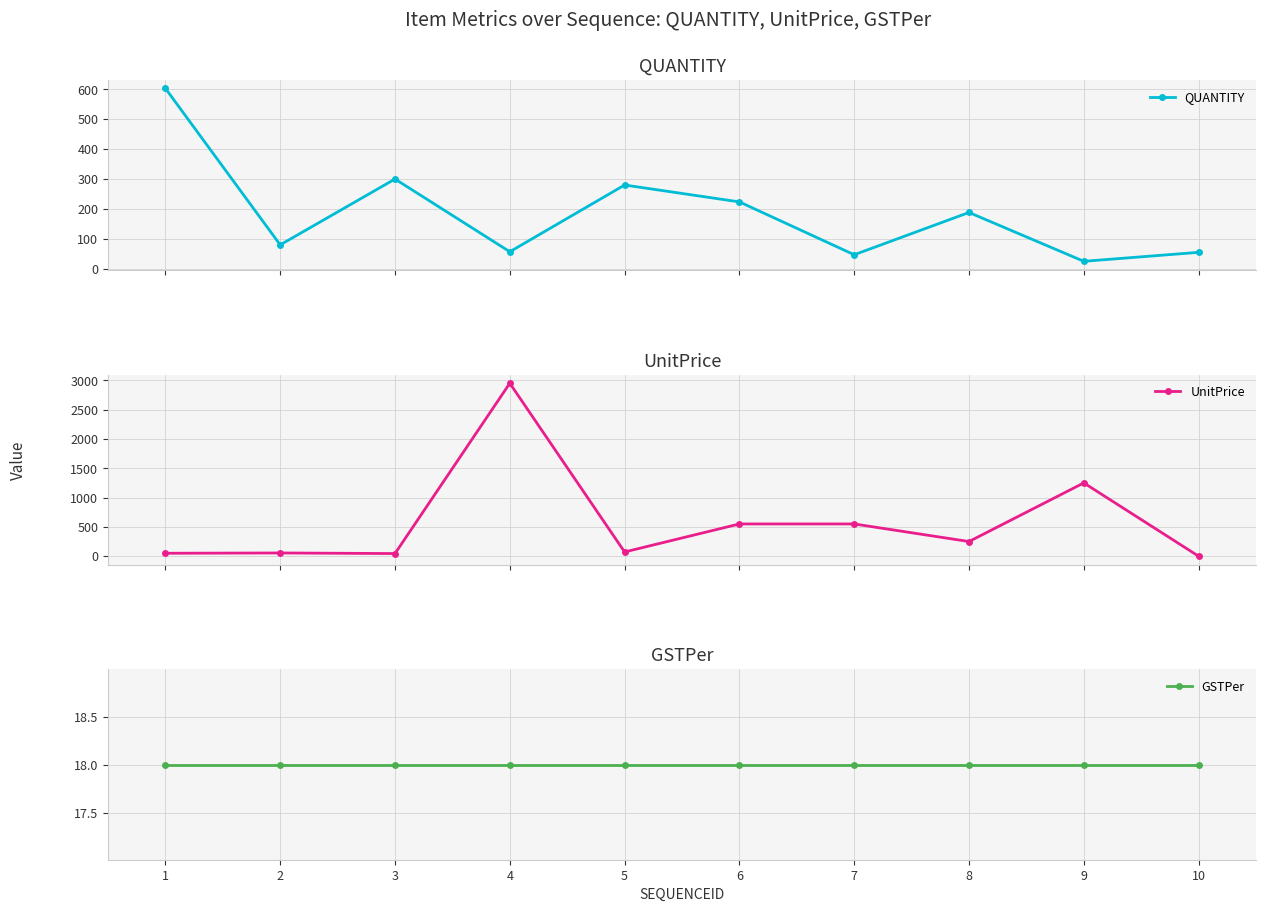

True or false: QUANTITY and GSTPer cross at least once.

False